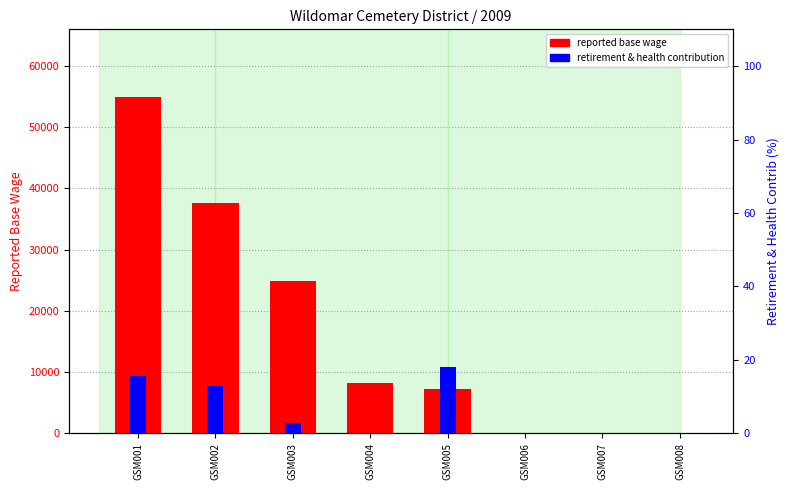

What is the difference between the TotalRetirementAndHealthContribution values at GSM007 and GSM002?

12.8